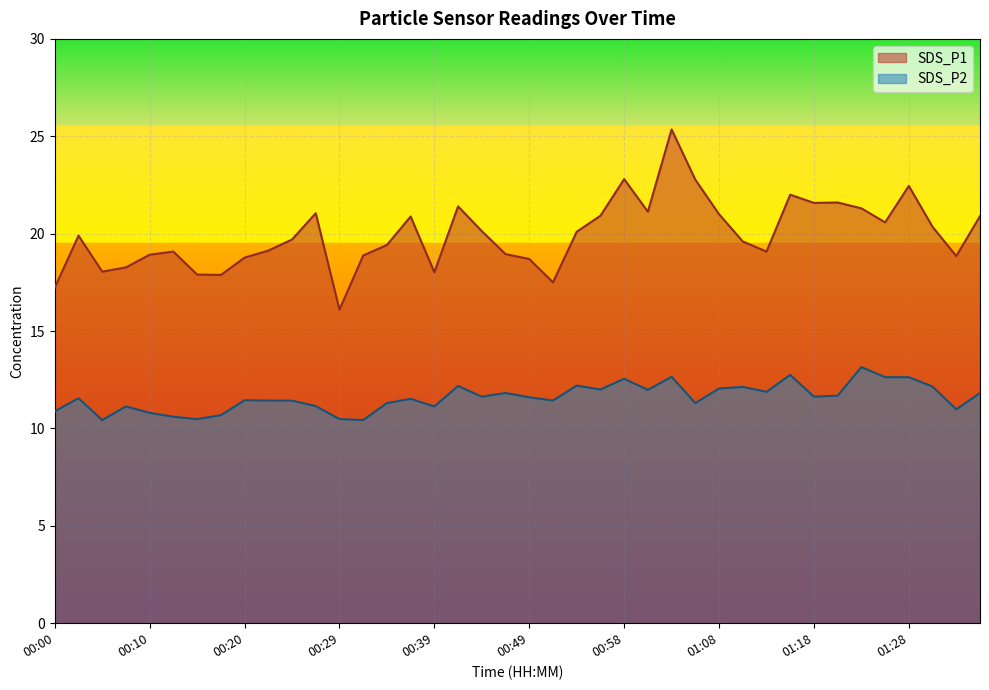

What is the sum of all SDS_P2 values?

463.7